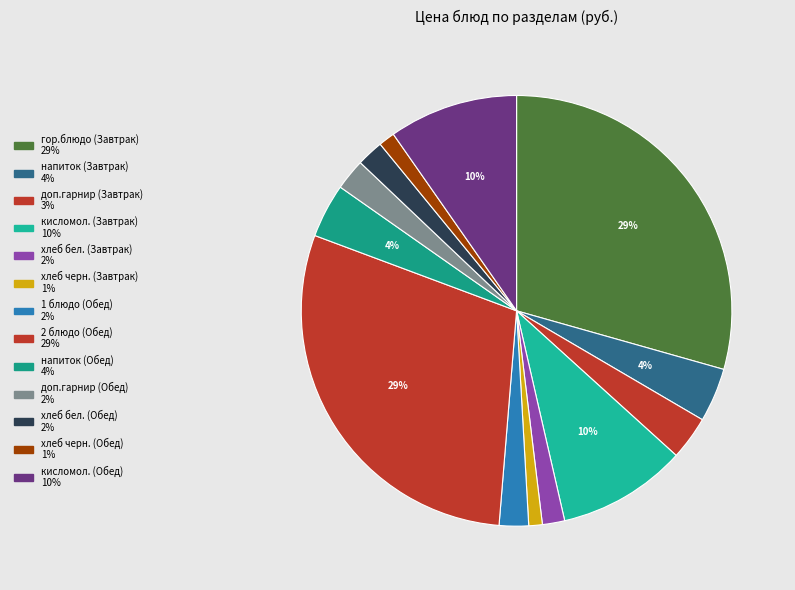

How many segments does this pie chart have?

13